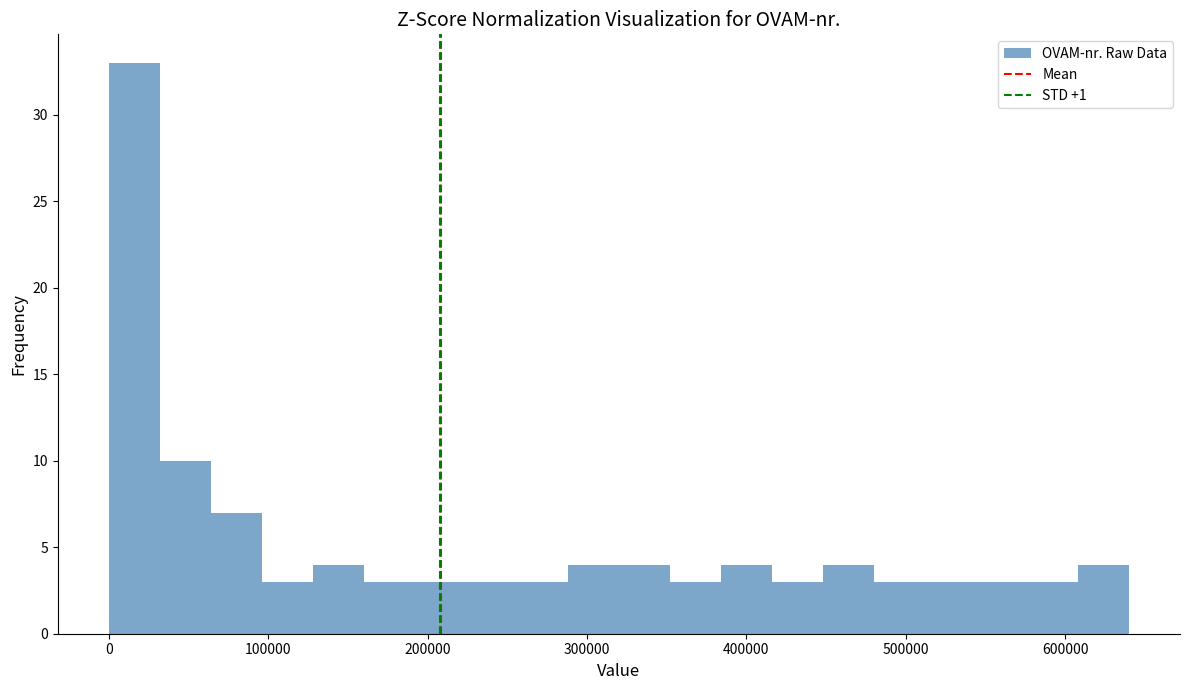

Read against the x-axis, roughly where is the centre of the tallest bar?

20000